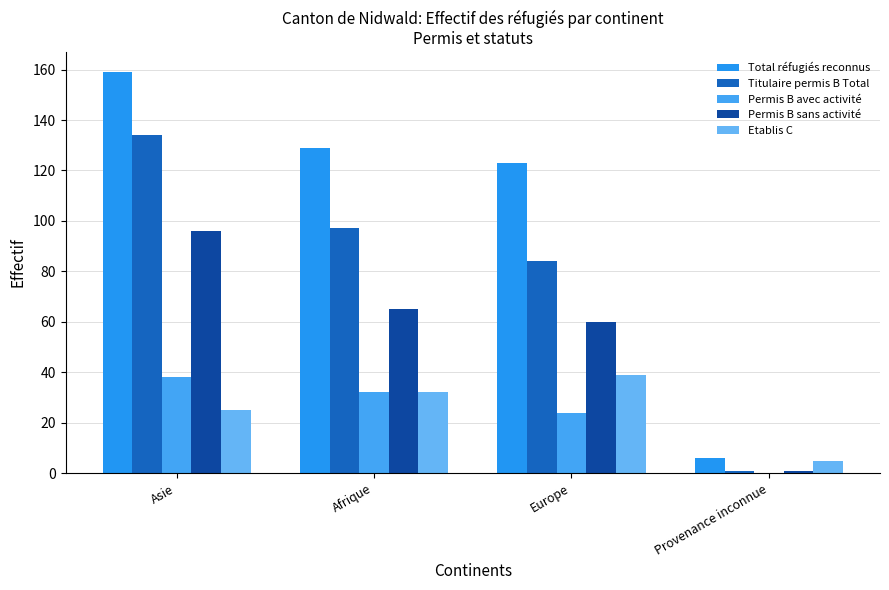

How many distinct data groups are displayed?

5